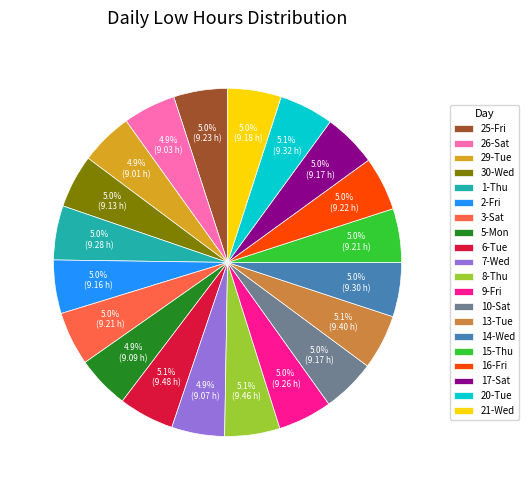

Does 20-Tue account for over 50% of the chart?

No